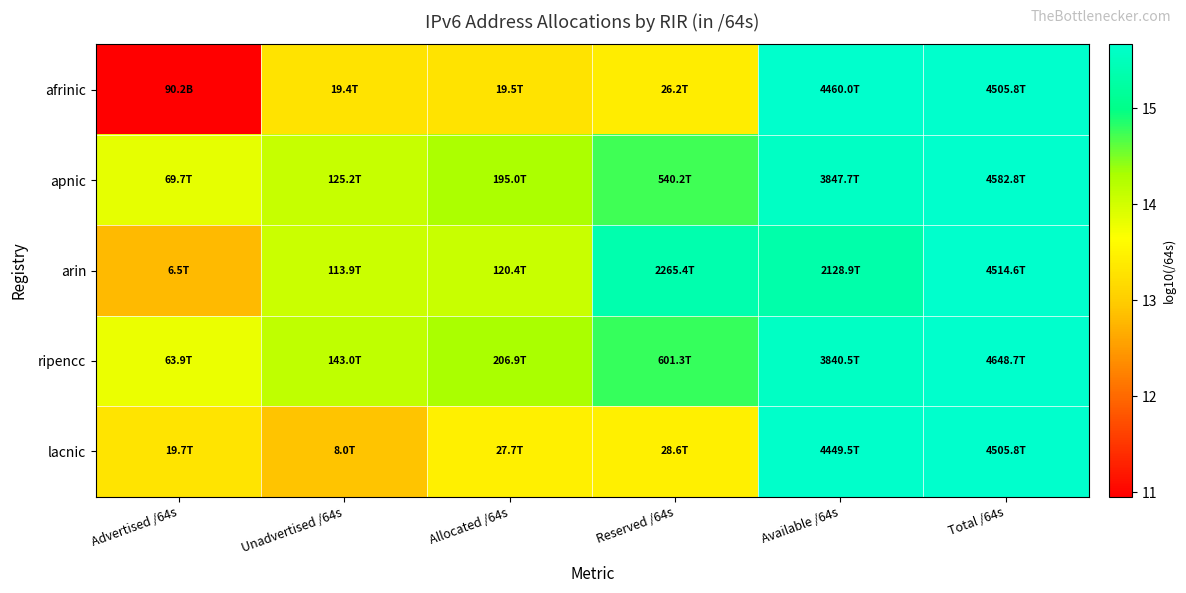

Which has a higher value, Advertised /64s or Total /64s?

Total /64s